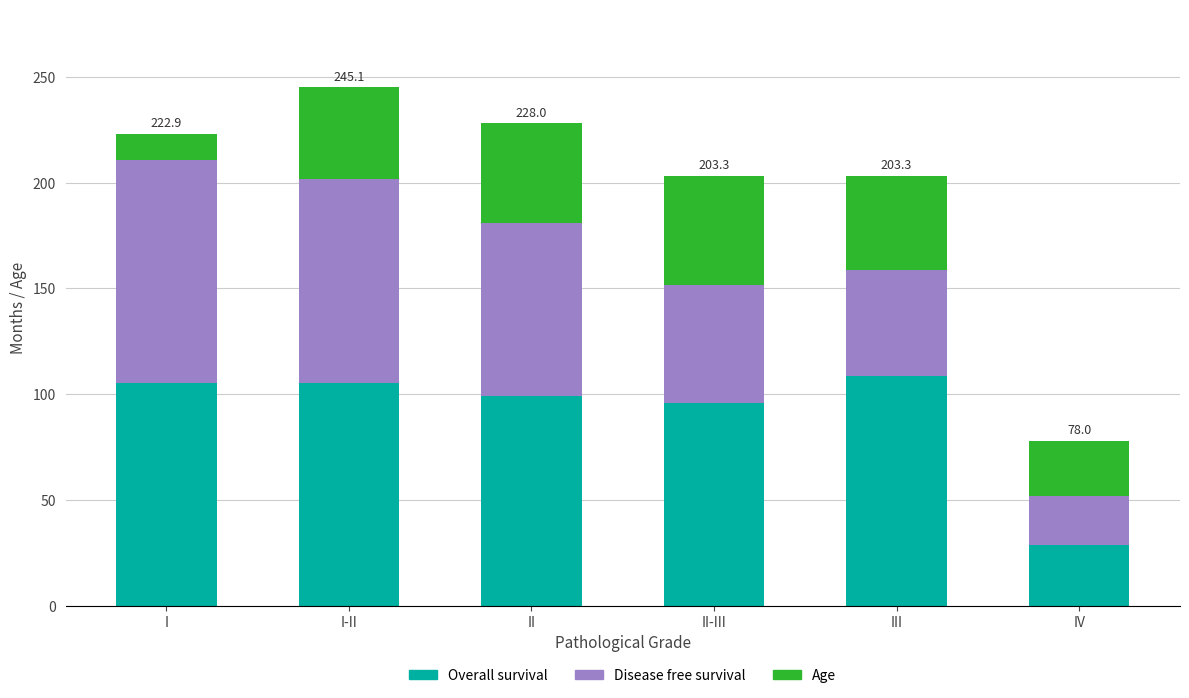

True or false: Overall survival has a value of 96.0 at II-III.

True